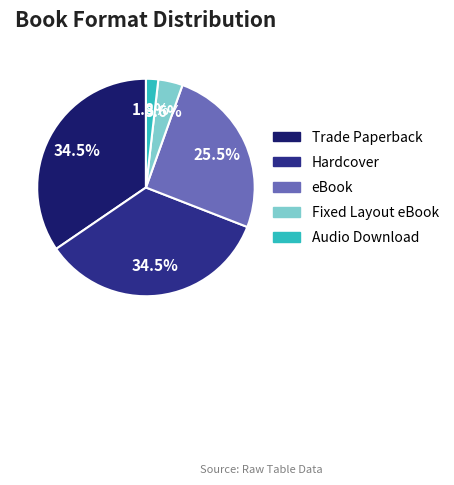

Is the sum of Hardcover and Audio Download greater than half?

No